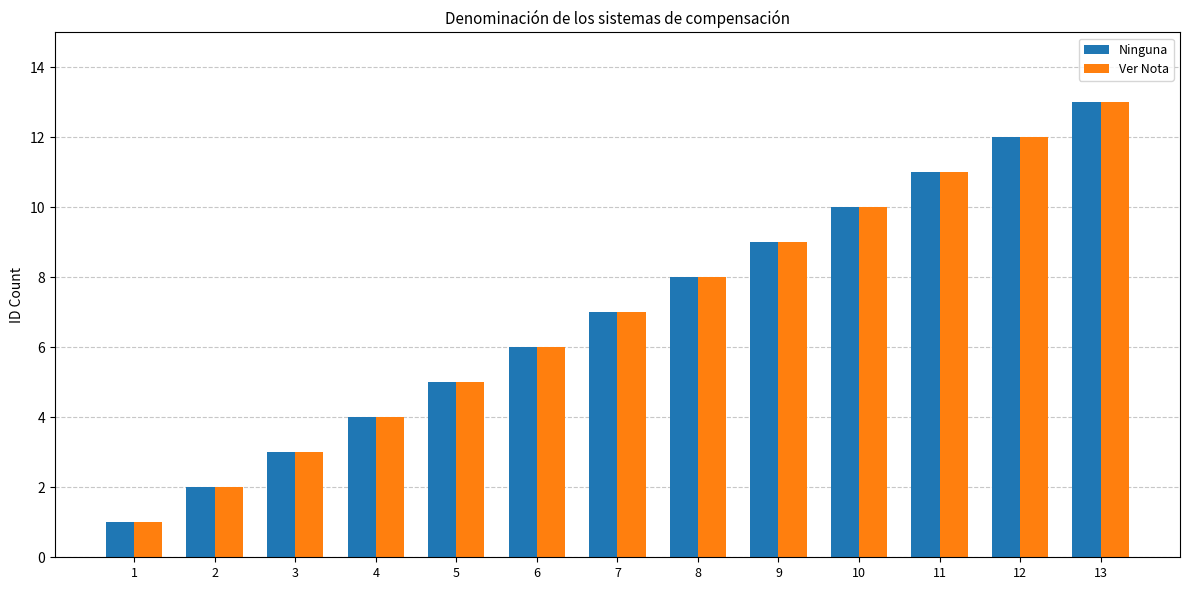

What is the value of the Ver Nota bar at the 3rd from the left?

3